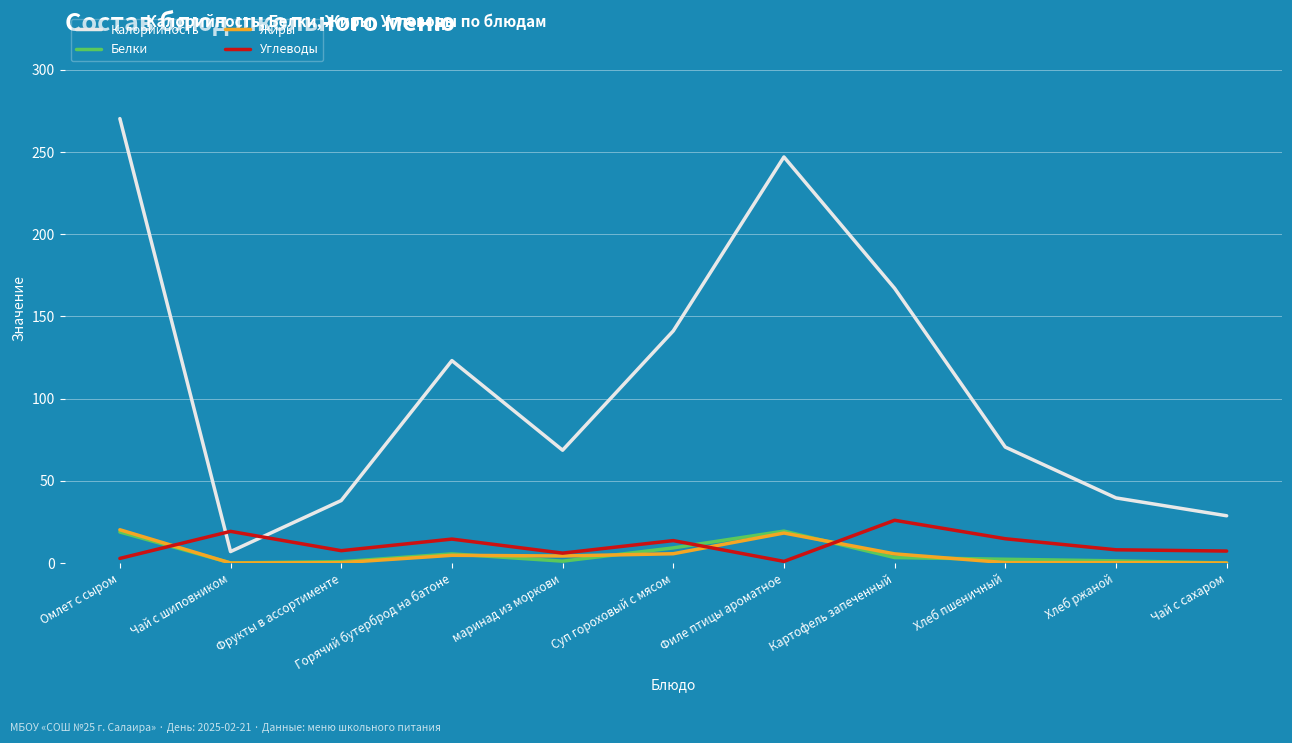

True or false: Белки and Калорийность cross at least once.

False